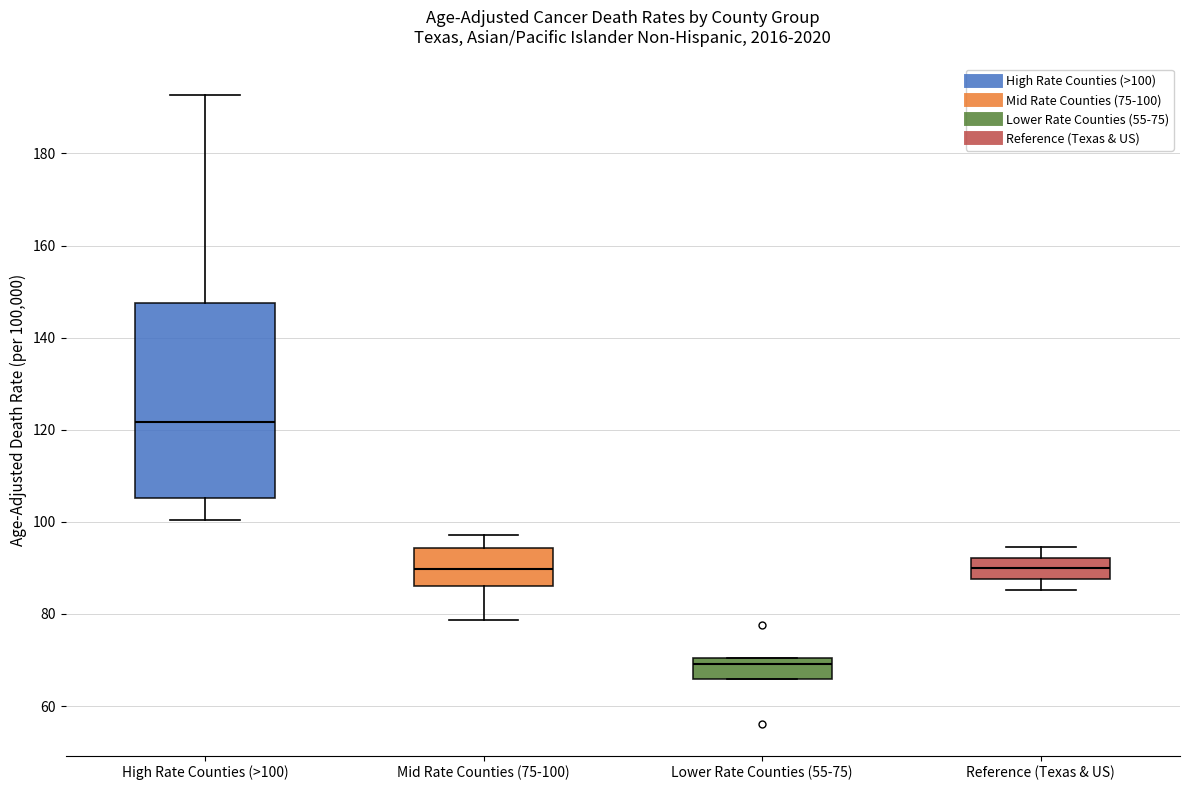

Reading left to right, transcribe this box plot: for each box, give where its median line is, the range the box spans, and where its two whiskers end, as read against the y-axis. The values are not printed on the chart, so give them approximately, as read against the axis.

High Rate Counties (>100): median 122, box 106 to 148, whiskers 100 to 192
Mid Rate Counties (75-100): median 90, box 86 to 94, whiskers 78 to 98
Lower Rate Counties (55-75): median 70 (just below the box's upper edge), box 66 to 70, whiskers 66 to 70
Reference (Texas & US): median 90, box 88 to 92, whiskers 86 to 94